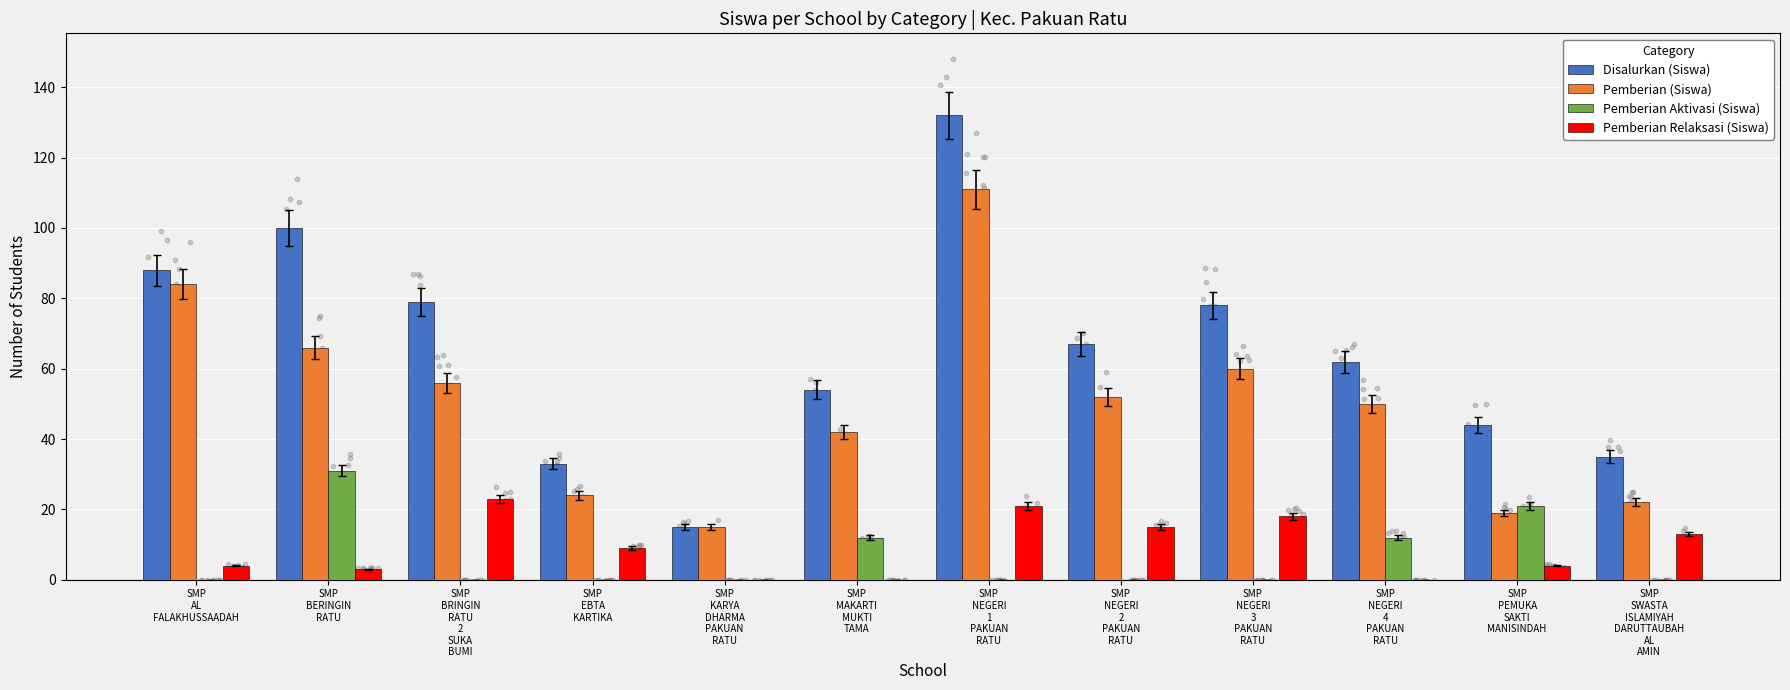

Is the value of Pemberian Aktivasi (Siswa) at SMP
MAKARTI
MUKTI
TAMA greater than the value of Pemberian (Siswa) at SMP
BERINGIN
RATU?

No